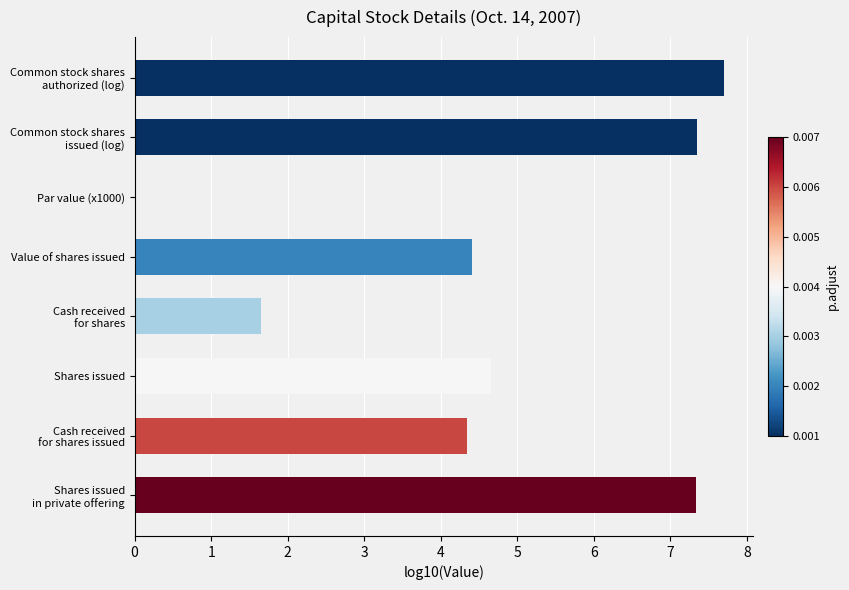

Count the number of data series in this chart.

1